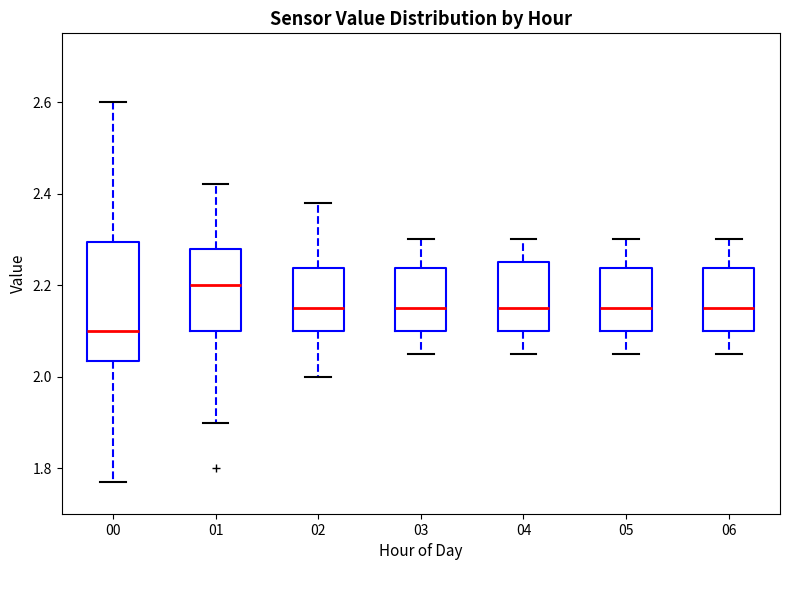

Reading left to right, read every box against the y-axis: the position of its median line, the range the box covers, and the ends of its whiskers. The values are not printed on the chart, so give them approximately, as read against the axis.

00: median 2.10, box 2.04 to 2.30, whiskers 1.78 to 2.60
01: median 2.20, box 2.10 to 2.28, whiskers 1.90 to 2.42
02: median 2.16, box 2.10 to 2.24, whiskers 2.00 to 2.38
03: median 2.16, box 2.10 to 2.24, whiskers 2.06 to 2.30
04: median 2.16, box 2.10 to 2.26, whiskers 2.06 to 2.30
05: median 2.16, box 2.10 to 2.24, whiskers 2.06 to 2.30
06: median 2.16, box 2.10 to 2.24, whiskers 2.06 to 2.30